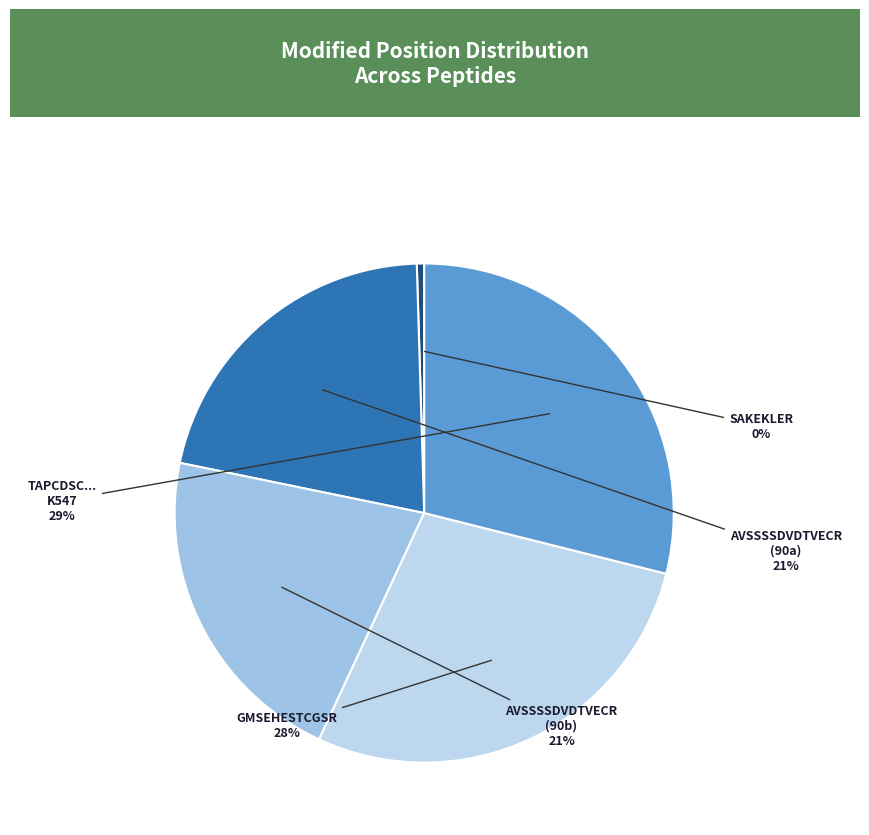

Count the number of slices in the pie.

5